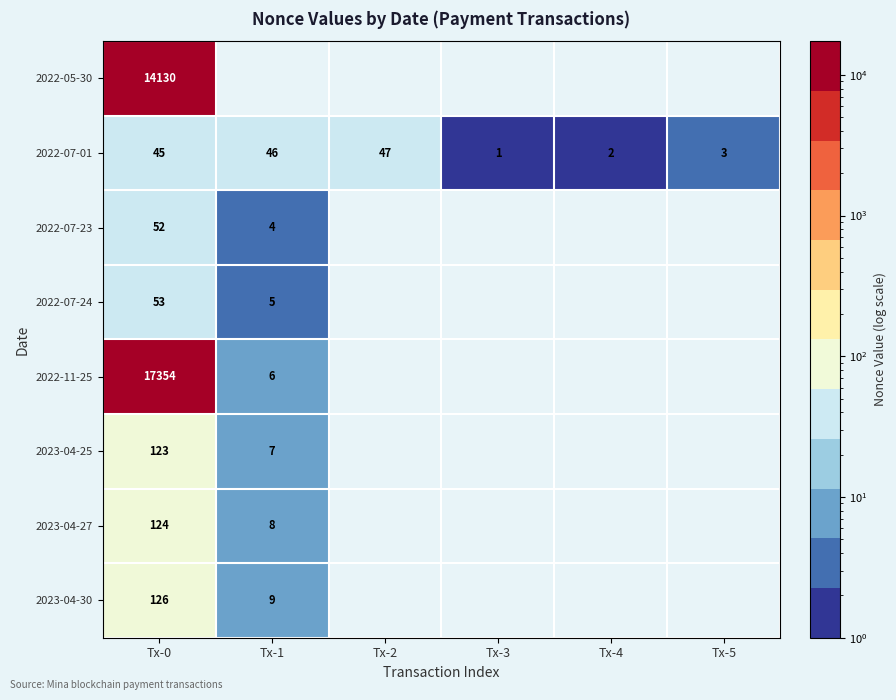

What is the difference between the 2023-04-30 values at Tx-0 and Tx-1?

117